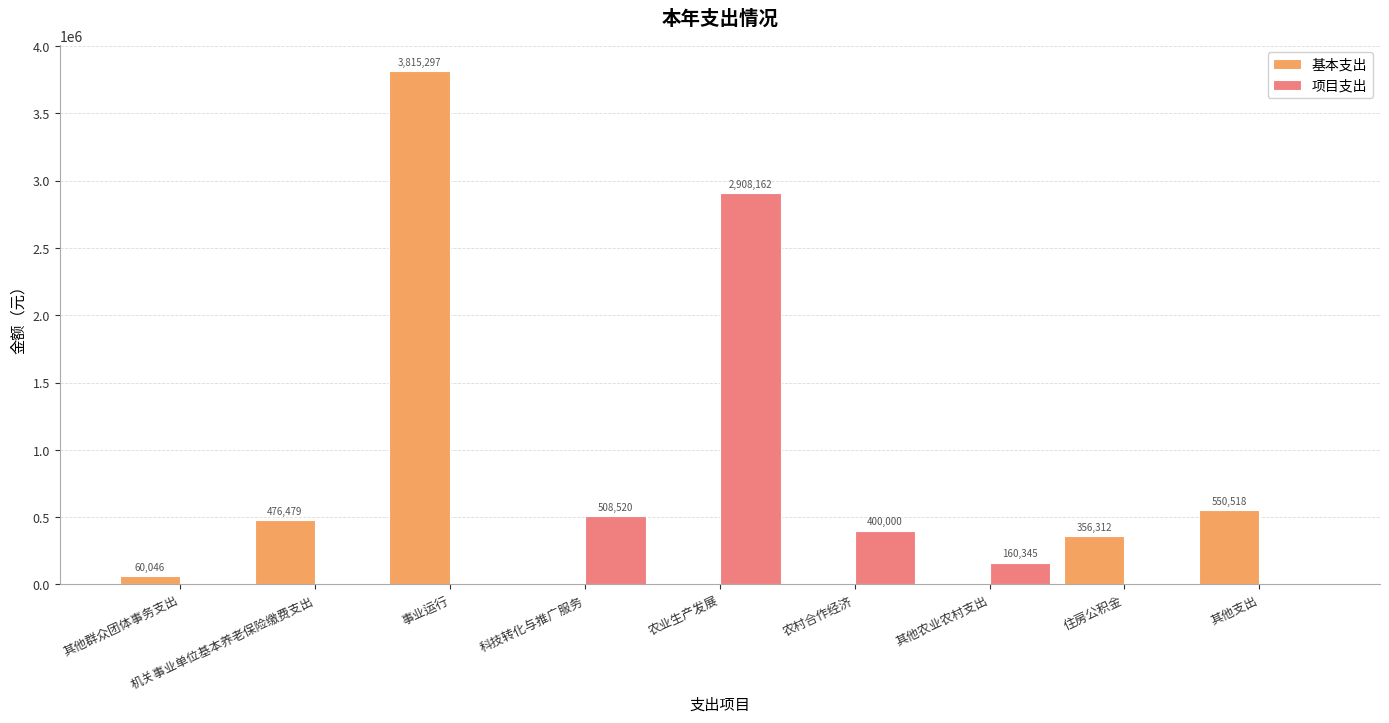

What is the total value across all series at 其他支出?

550518.0